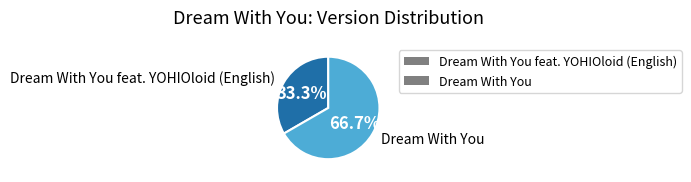

What is the smallest slice in the pie chart?

Dream With You feat. YOHIOloid (English)